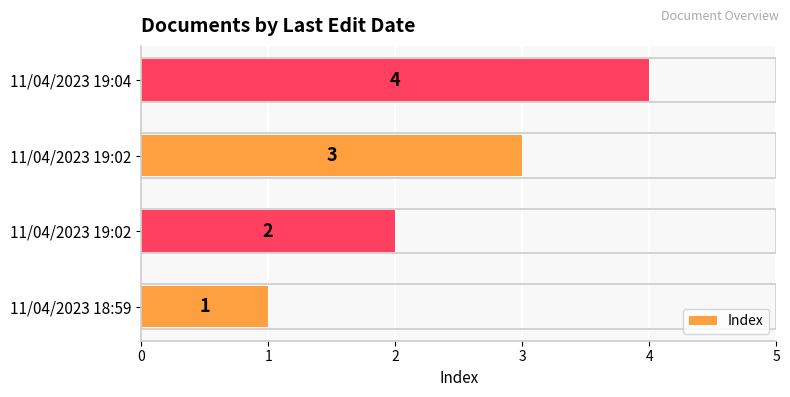

How many data points are less than 3?

2